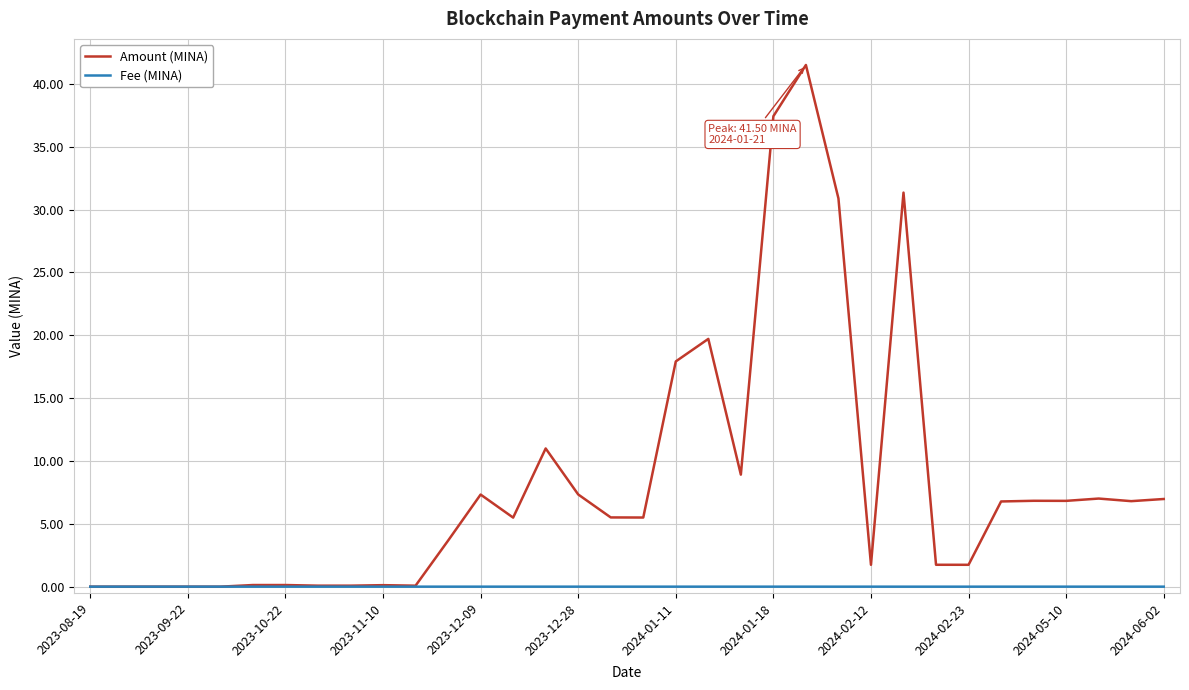

Which series has the largest total across all categories?

Amount (MINA)